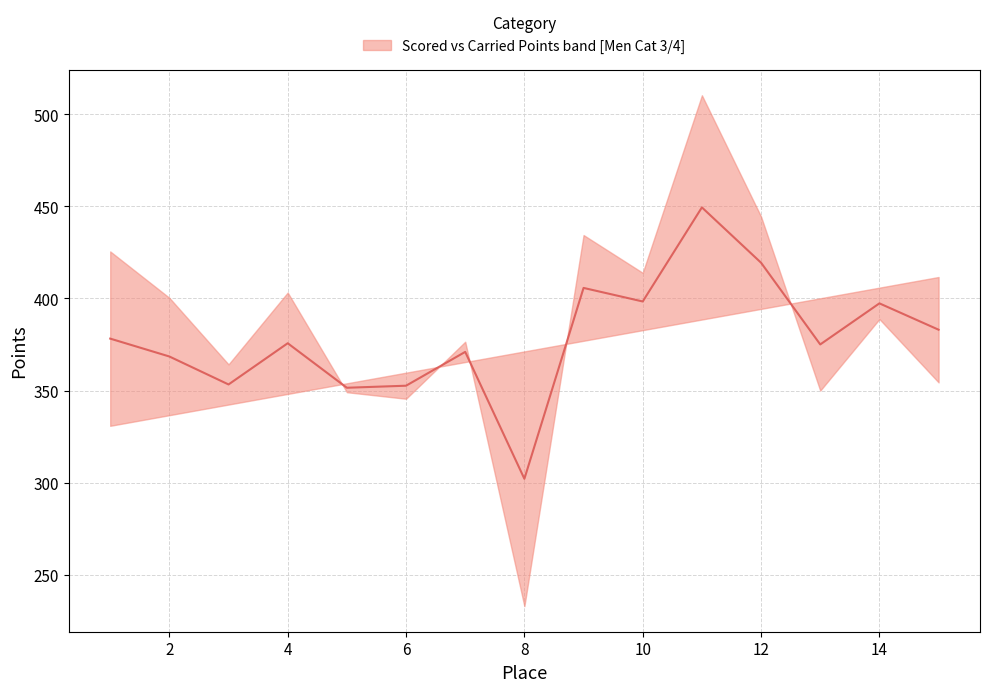

What is the average value?

378.8